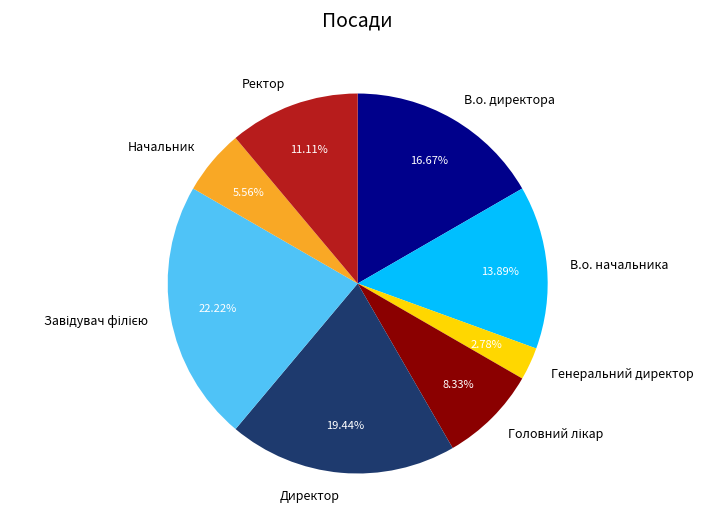

What is the ratio of the value at Начальник to the value at Генеральний директор?

2.0